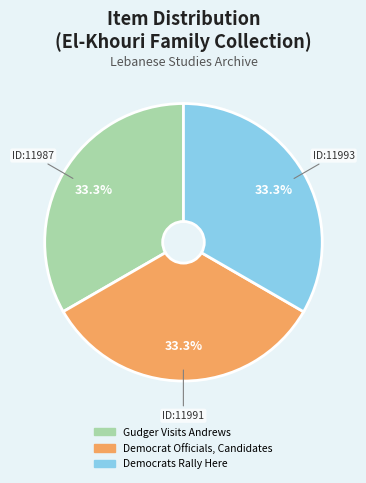

Is it true that Democrat Officials, Candidates is 33% of the pie?

True